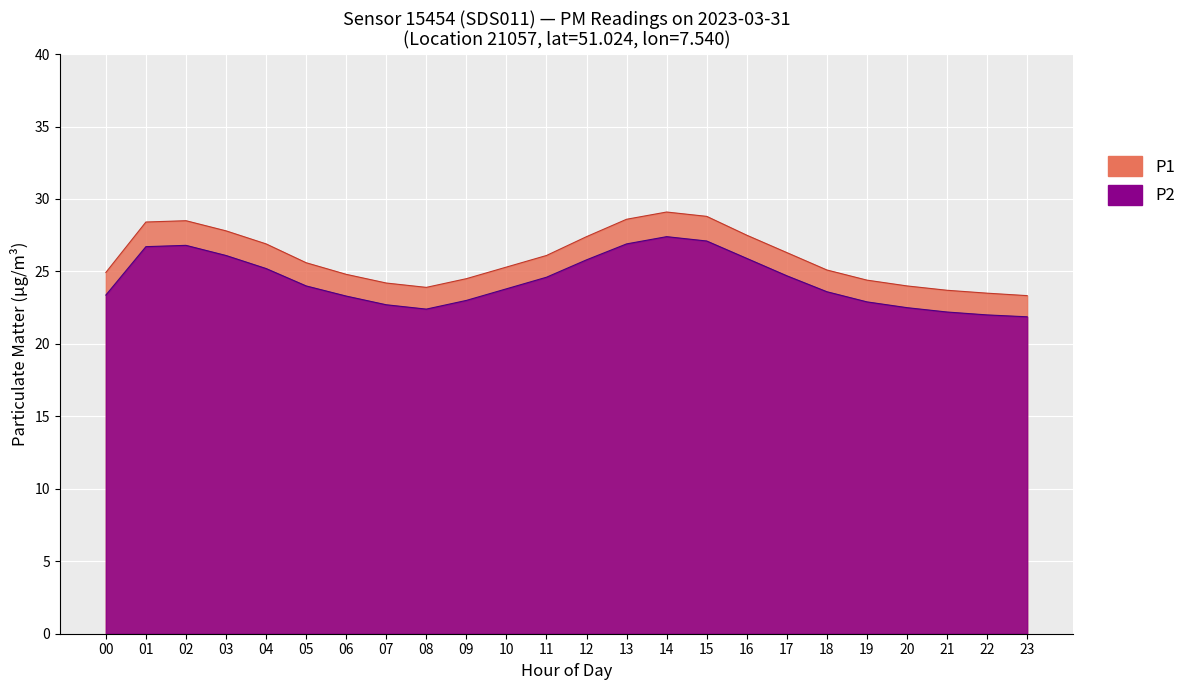

What is the maximum value shown in the chart?

29.1